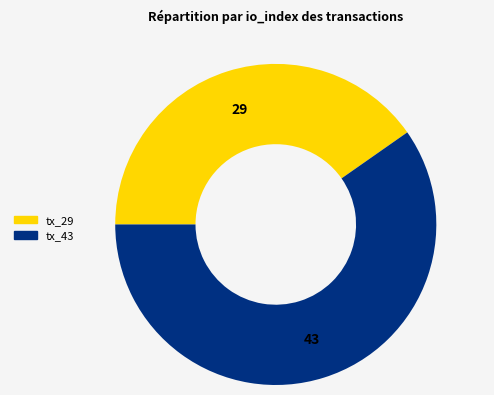

What is the largest slice in the pie chart?

tx_43